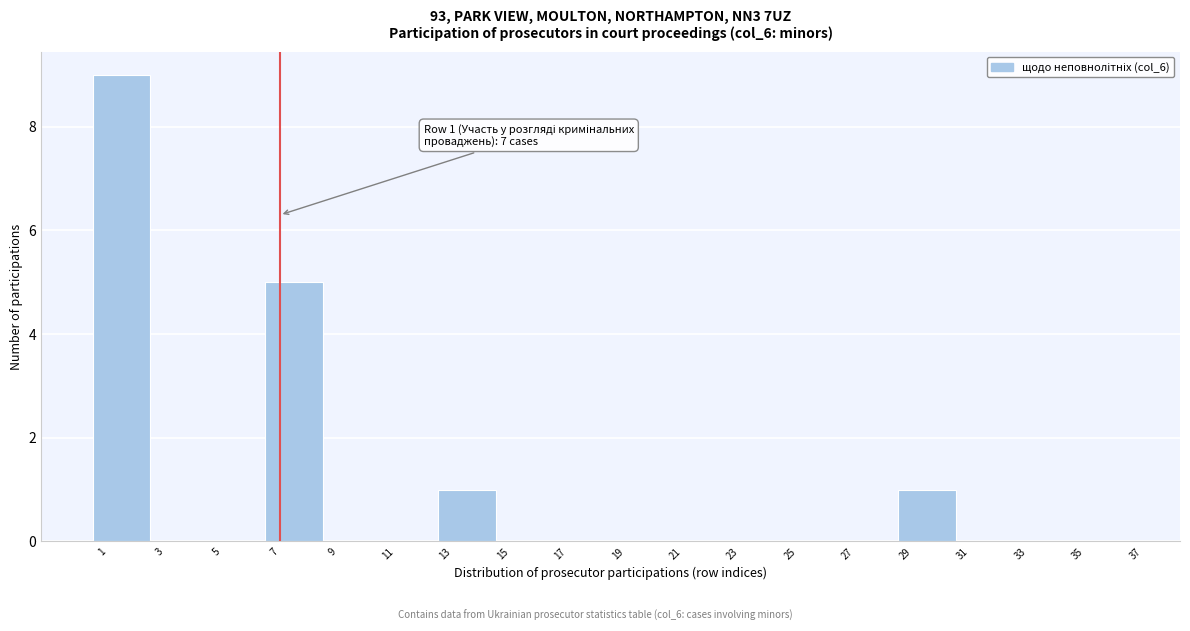

Which range on the x-axis has the tallest bar?

0.5 to 2.5